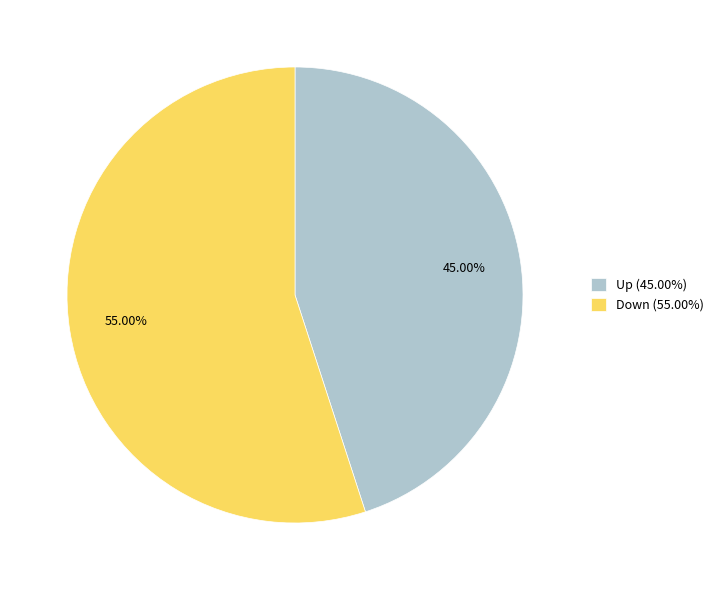

Does any single category account for the majority?

Yes